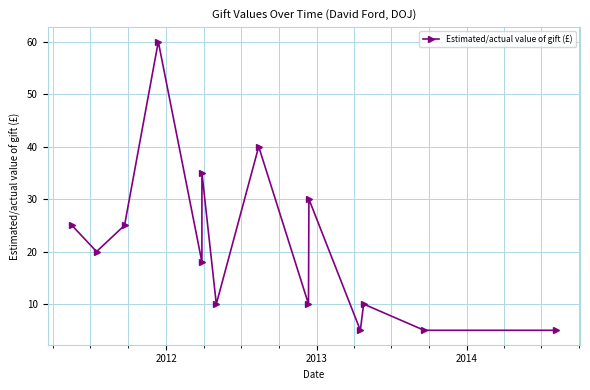

What is the value of the 4th point from the left?

60